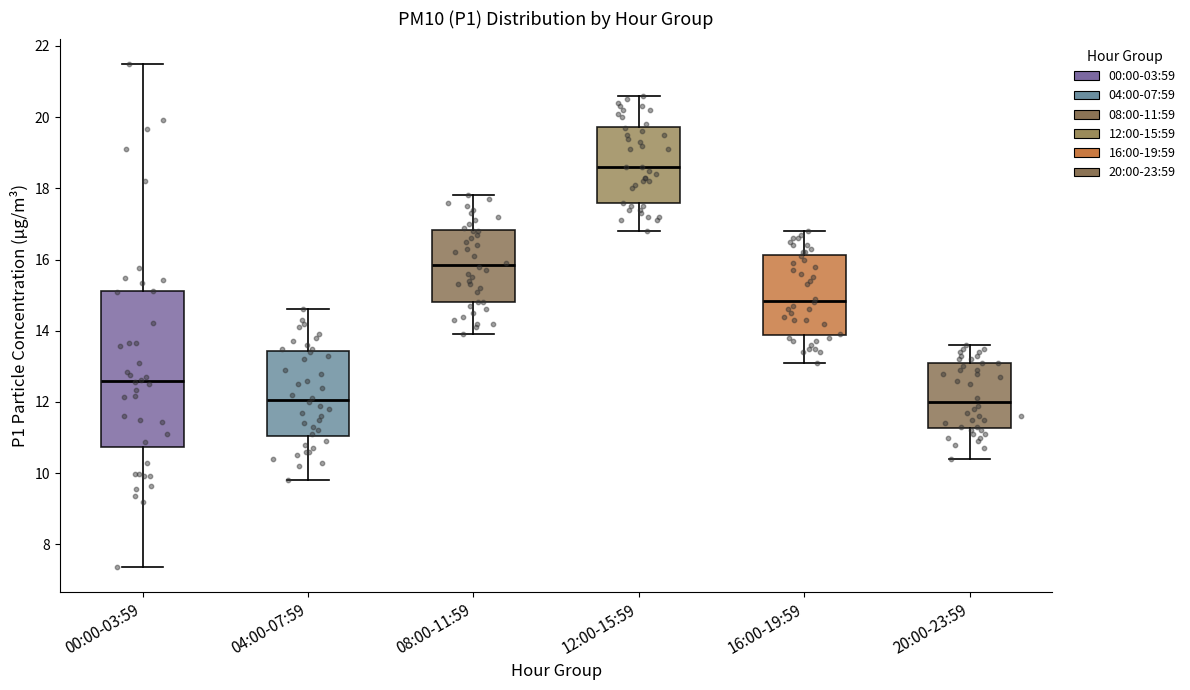

Reading left to right, transcribe this box plot: for each box, give where its median line is, the range the box spans, and where its two whiskers end, as read against the y-axis. The values are not printed on the chart, so give them approximately, as read against the axis.

00:00-03:59: median 12.6, box 10.8 to 15.2, whiskers 7.4 to 21.6
04:00-07:59: median 12.0, box 11.0 to 13.4, whiskers 9.8 to 14.6
08:00-11:59: median 15.8, box 14.8 to 16.8, whiskers 14.0 to 17.8
12:00-15:59: median 18.6, box 17.6 to 19.8, whiskers 16.8 to 20.6
16:00-19:59: median 14.8, box 13.8 to 16.2, whiskers 13.2 to 16.8
20:00-23:59: median 12.0, box 11.2 to 13.2, whiskers 10.4 to 13.6